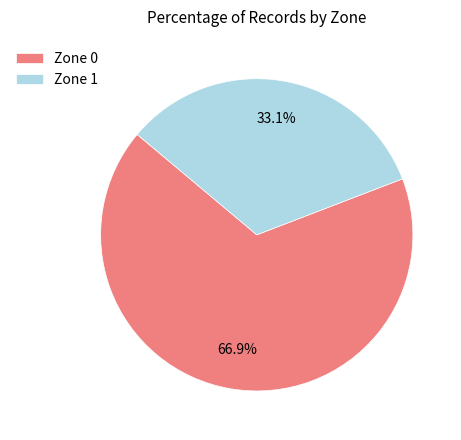

What percentage is the Zone 0 slice, to the nearest percent?

67%